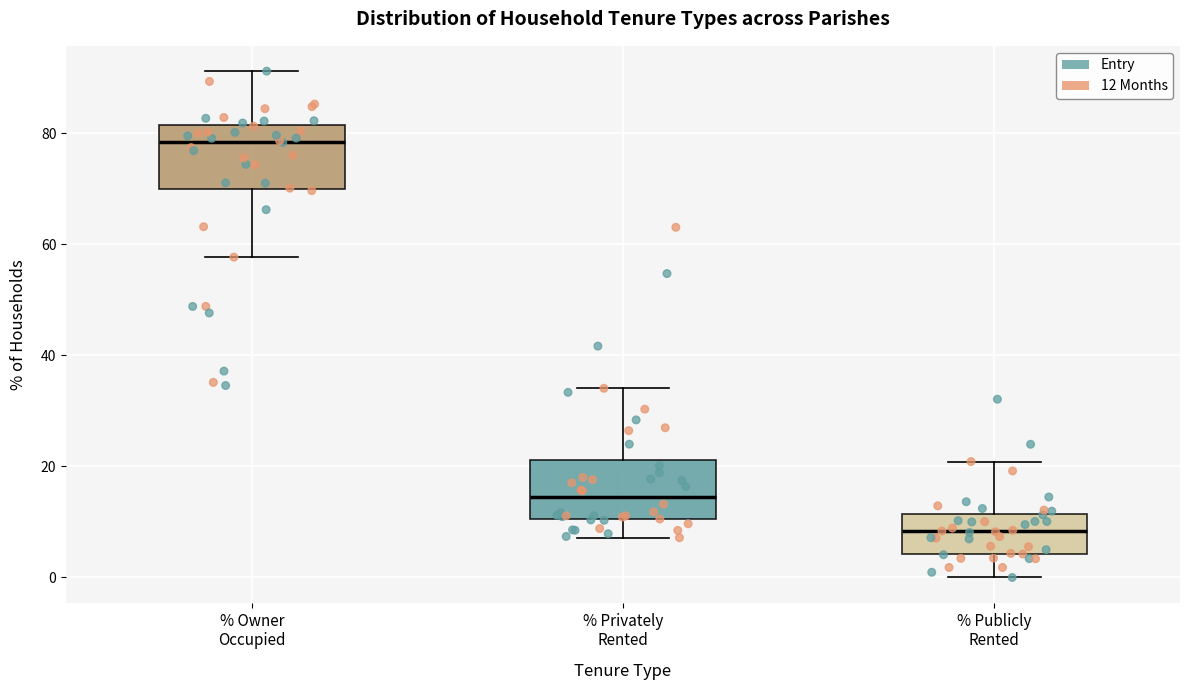

Reading left to right, transcribe this box plot: for each box, give where its median line is, the range the box spans, and where its two whiskers end, as read against the y-axis. The values are not printed on the chart, so give them approximately, as read against the axis.

% Owner Occupied: median 78, box 70 to 82, whiskers 58 to 92
% Privately Rented: median 14, box 10 to 22, whiskers 8 to 34
% Publicly Rented: median 8, box 4 to 12, whiskers 0 to 20